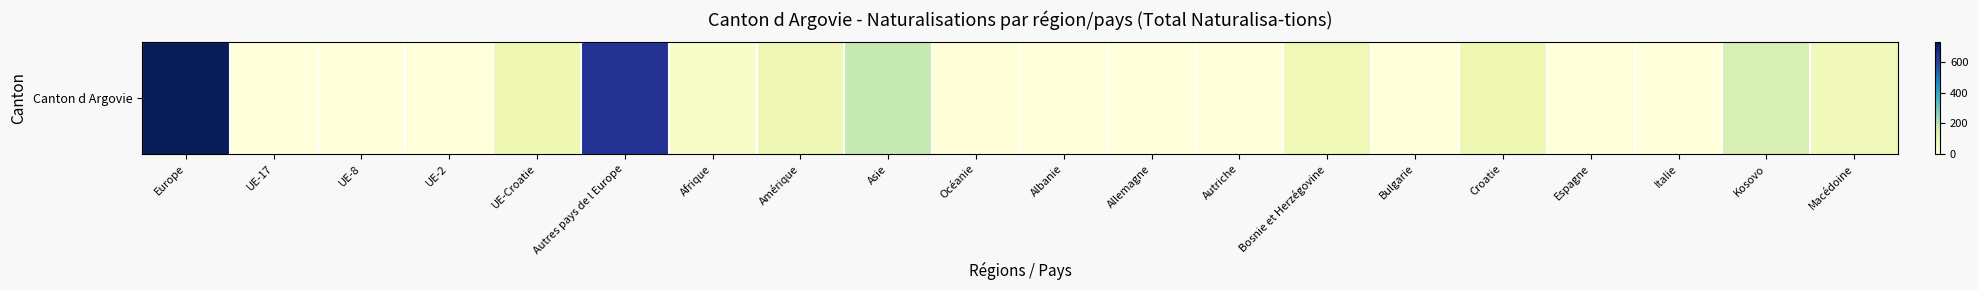

Reading left to right, transcribe all the data shown in this chart.

Europe=727	UE-17=0	UE-8=0	UE-2=0	UE-Croatie=86	Autres pays de l Europe=641	Afrique=39	Amérique=84	Asie=180	Océanie=5	Albanie=1	Allemagne=0	Autriche=0	Bosnie et Herzégovine=82	Bulgarie=0	Croatie=86	Espagne=0	Italie=0	Kosovo=142	Macédoine=69